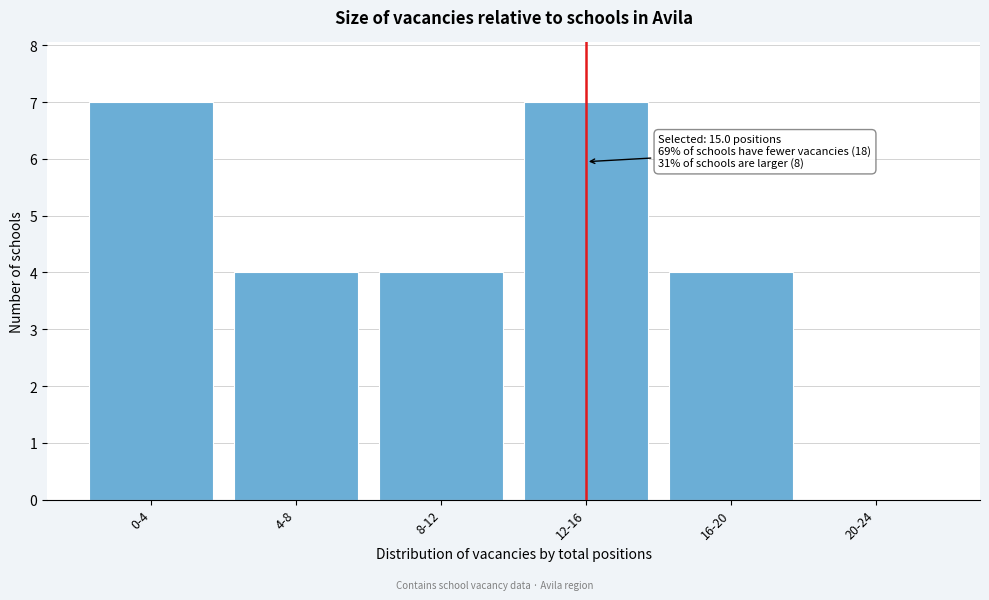

Reading right to left, list all the values displayed in this chart.

20-24=0	16-20=4	12-16=7	8-12=4	4-8=4	0-4=7